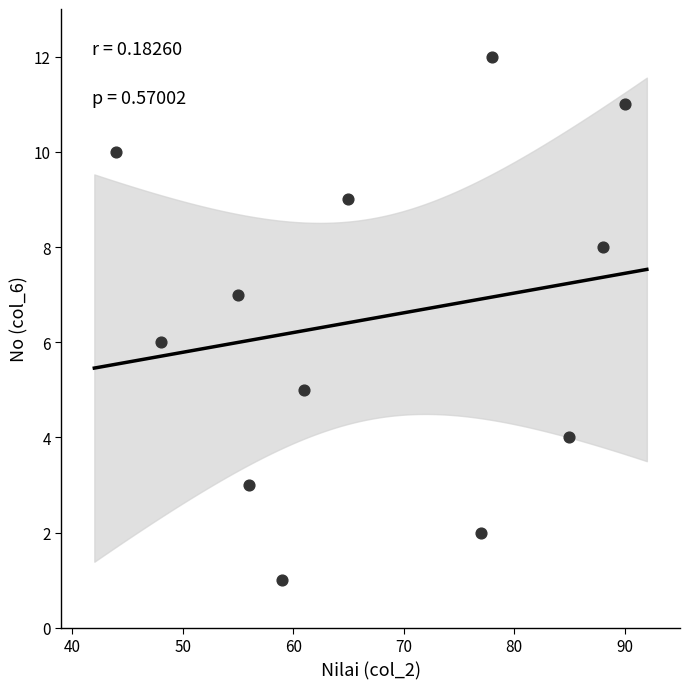

What is the average X value?

67